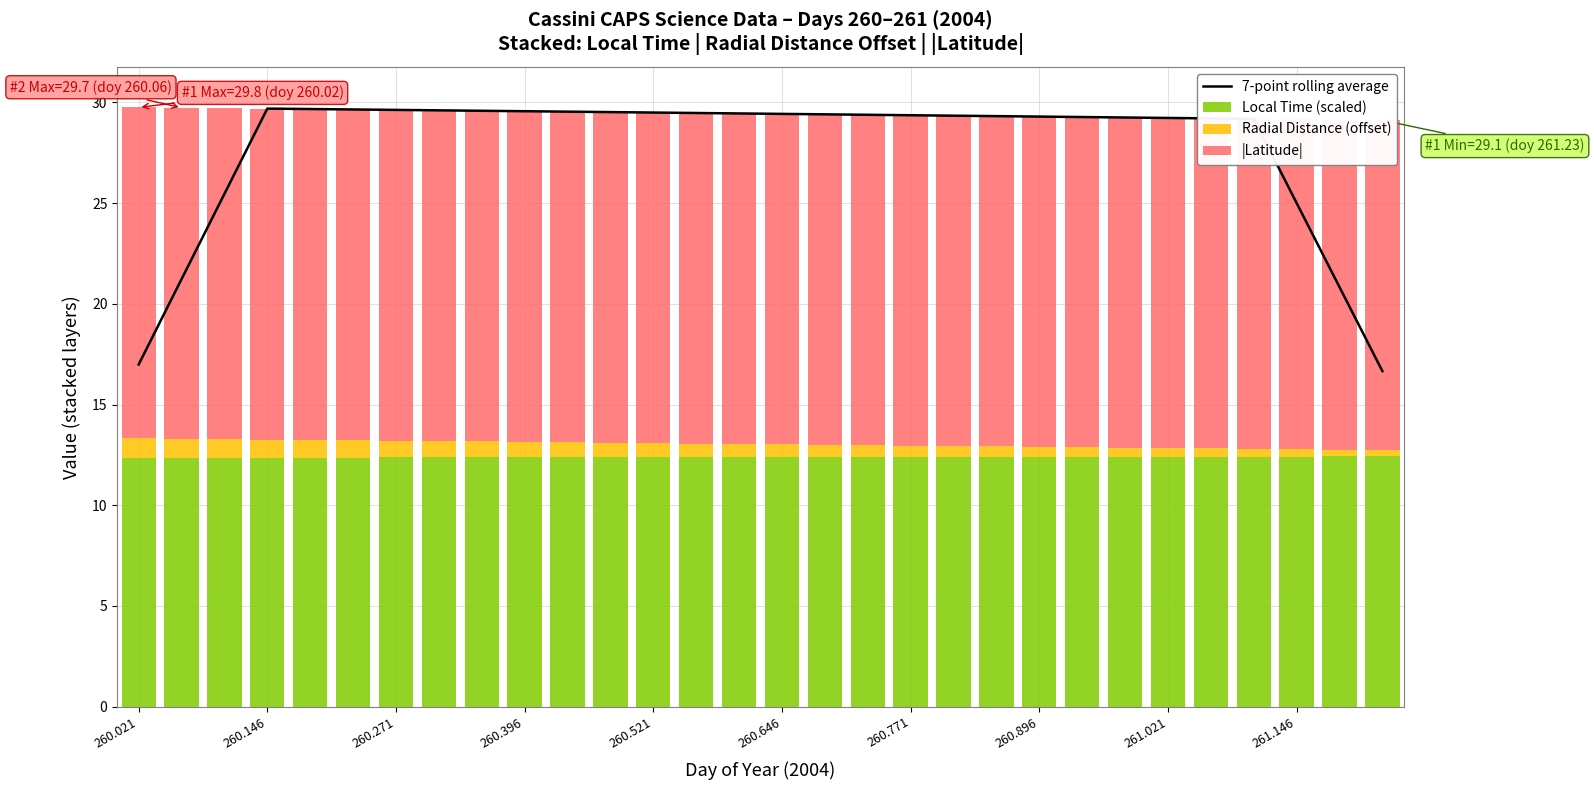

What are all the series names shown in the legend?

7-point rolling average, Local Time (scaled), Radial Distance (offset), |Latitude|